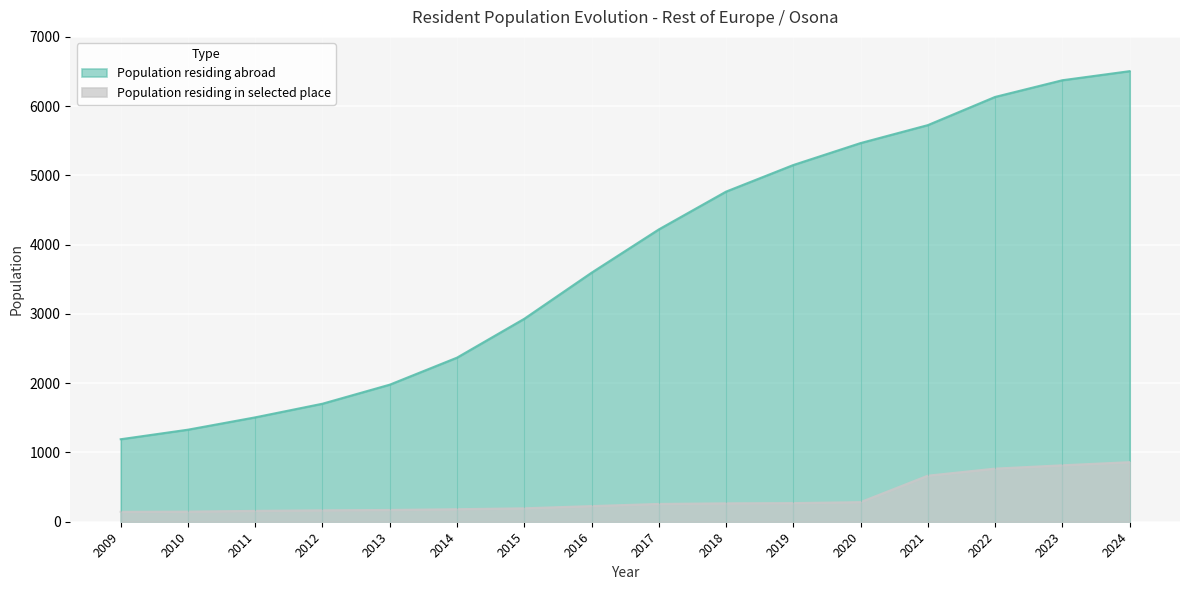

List the series in order of their peak value, highest first.

Population residing abroad, Population residing in selected place